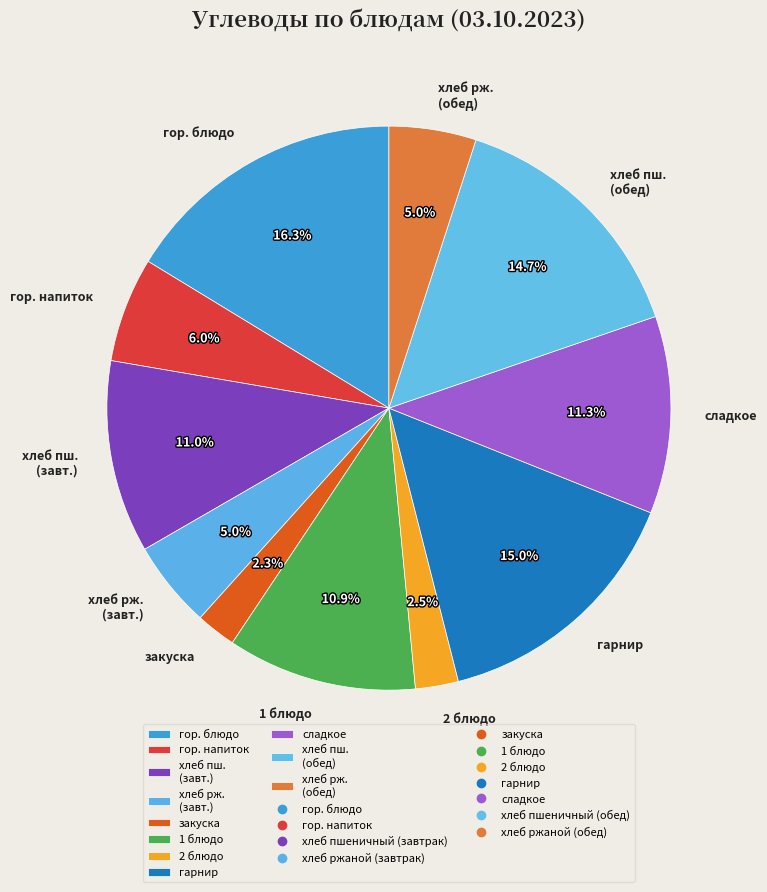

True or false: 1 блюдо accounts for 2% of the total.

False